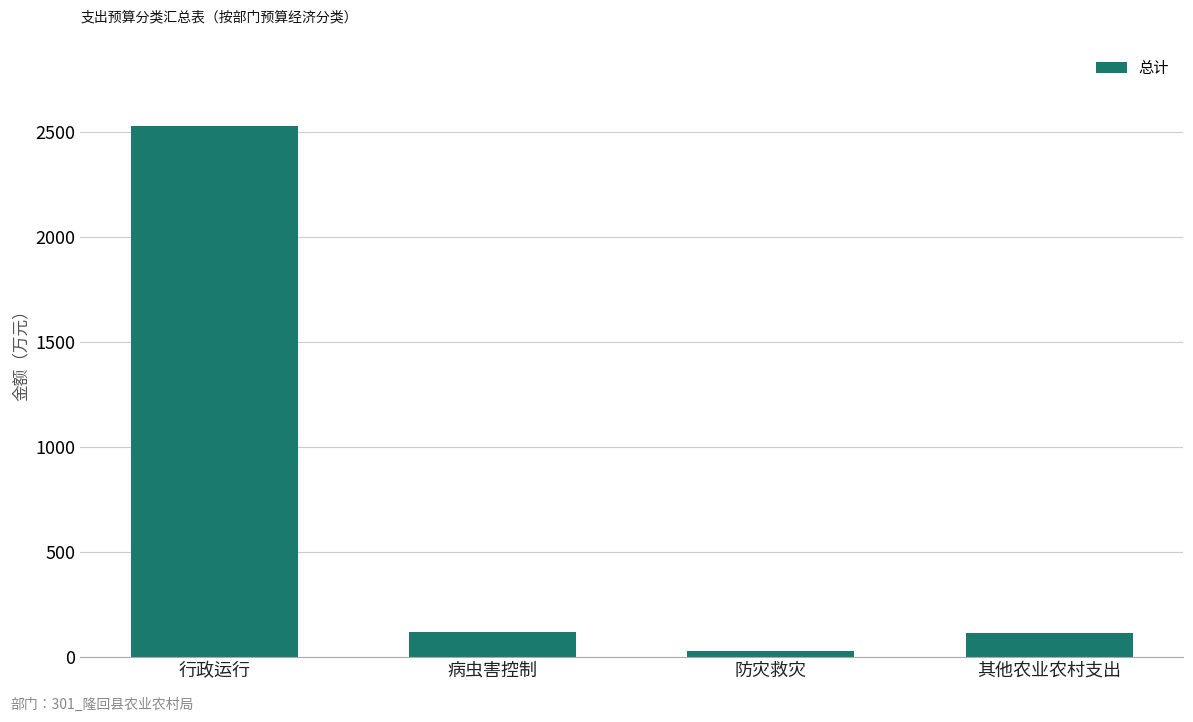

True or false: the data shows 2529.7 at 行政运行.

True